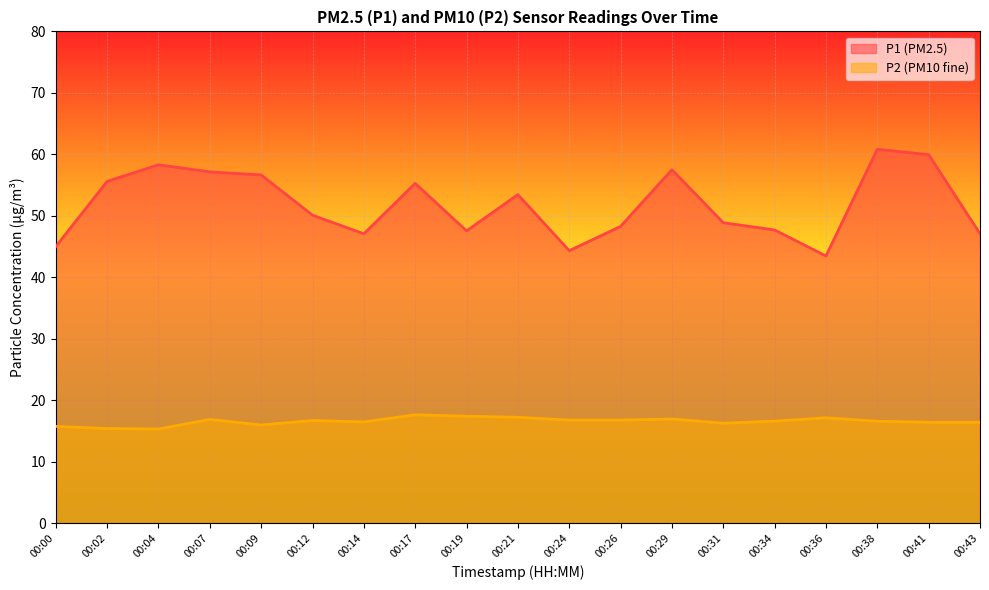

Where is the first local maximum for P1?

00:04